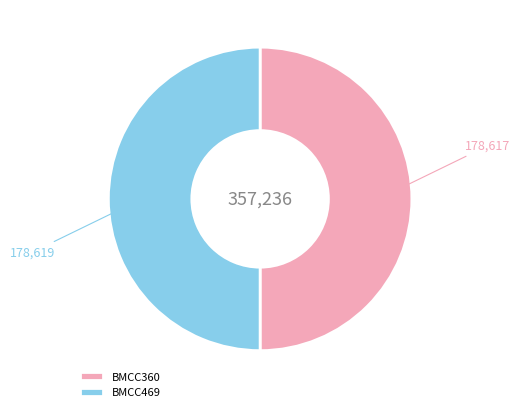

The BMCC360 slice represents 50% of the pie. True or false?

True